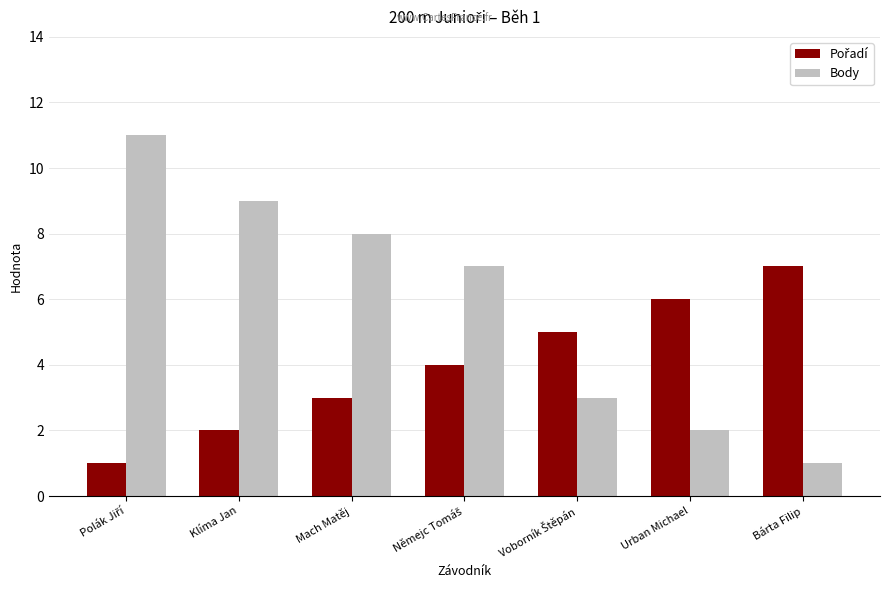

Which series changed the most between Klíma Jan and Bárta Filip?

Body